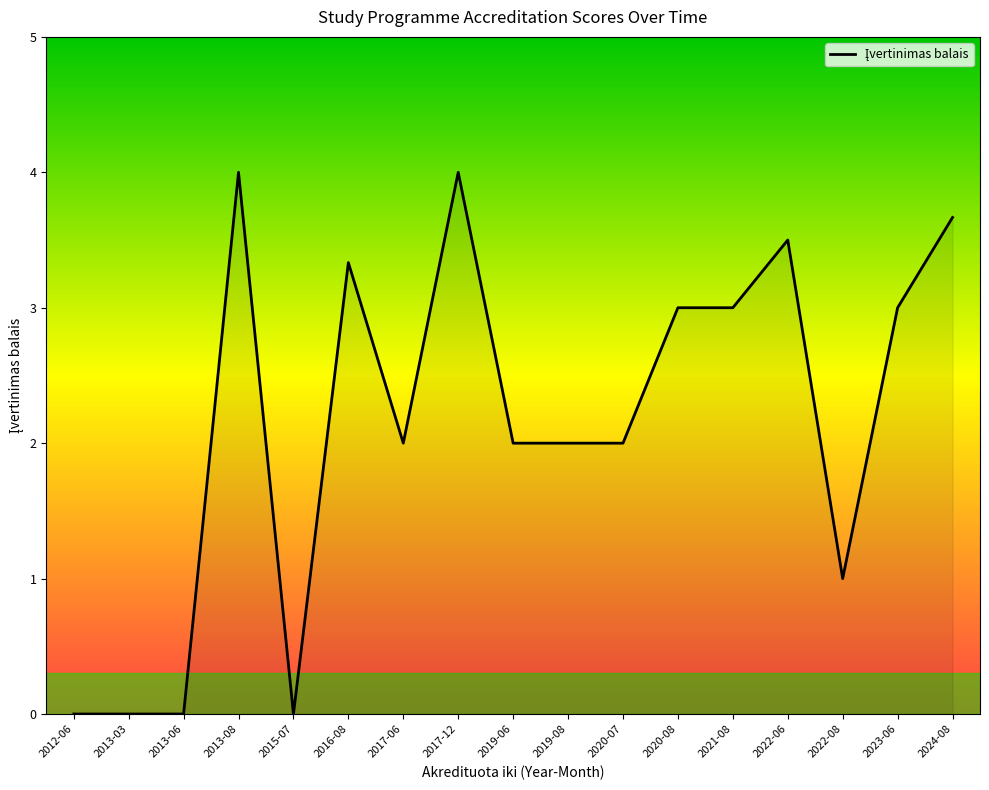

What is the change in value from 2016-08 to 2017-06?

-1.3